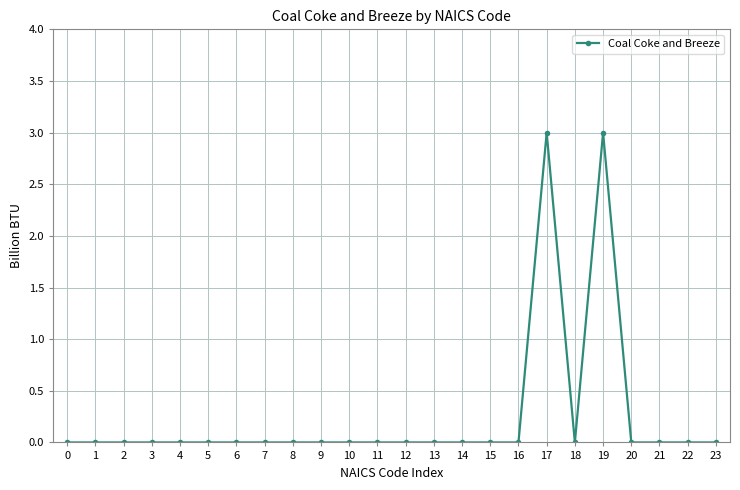

True or false: the data shows 1 at 14.

False